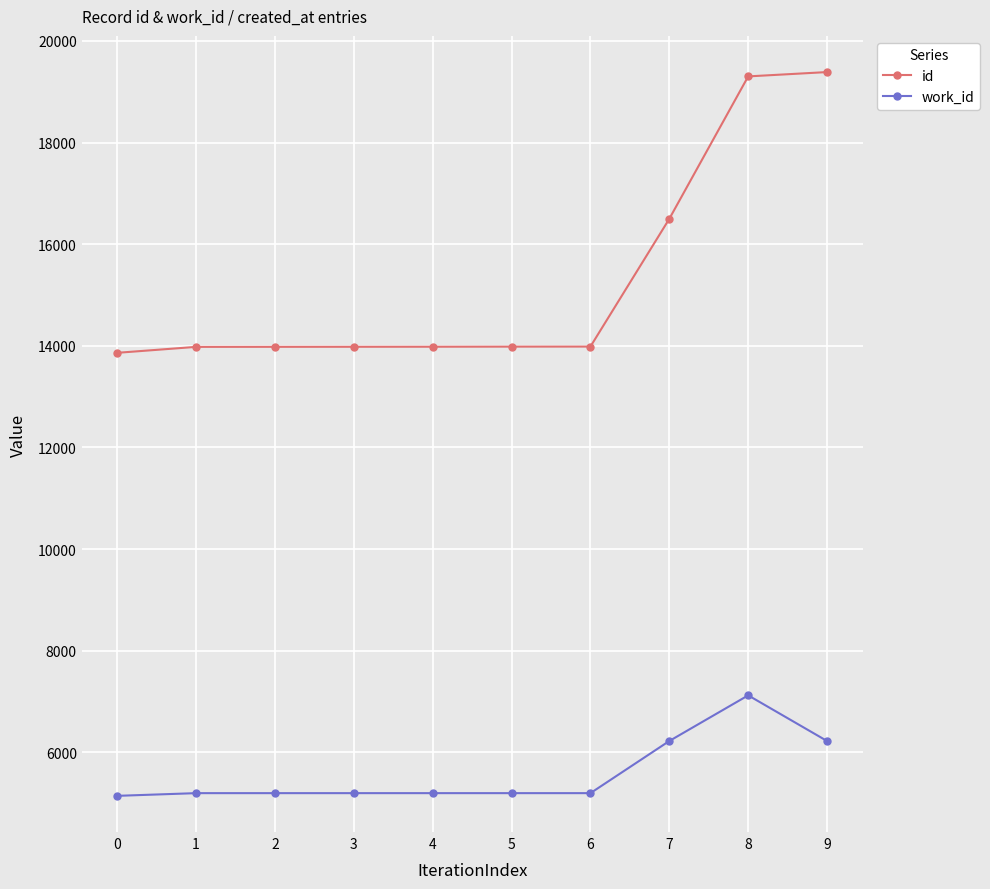

At 8, list the series in order from largest to smallest.

id, work_id